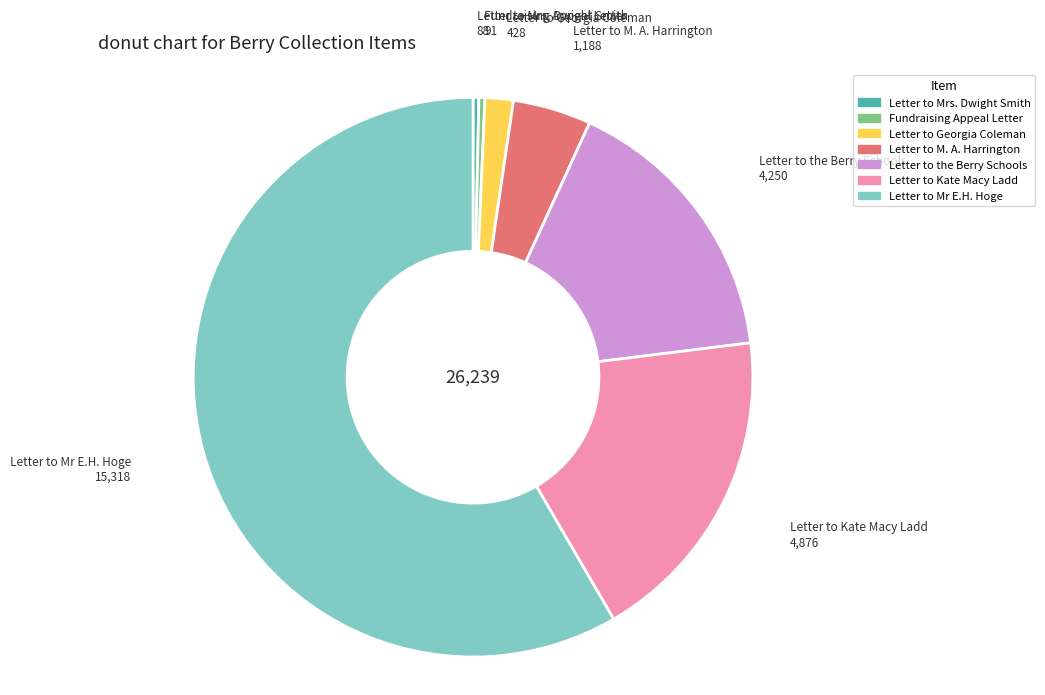

Which category has the biggest portion of the pie?

Letter to Mr E.H. Hoge